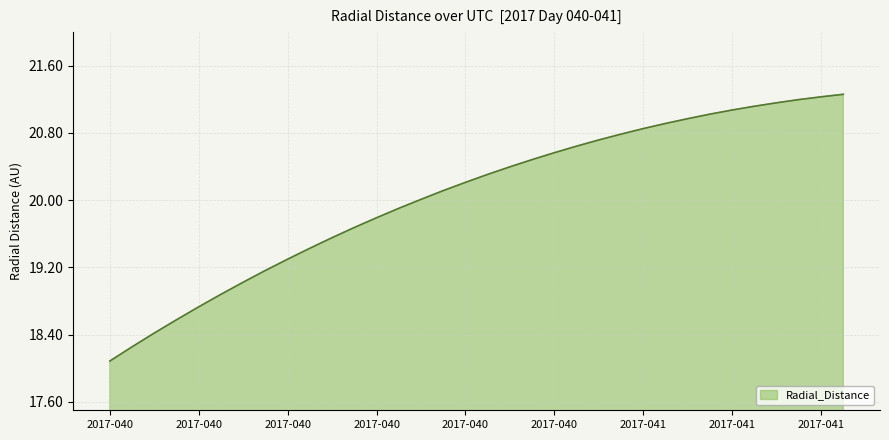

What is the smallest value displayed?

18.1